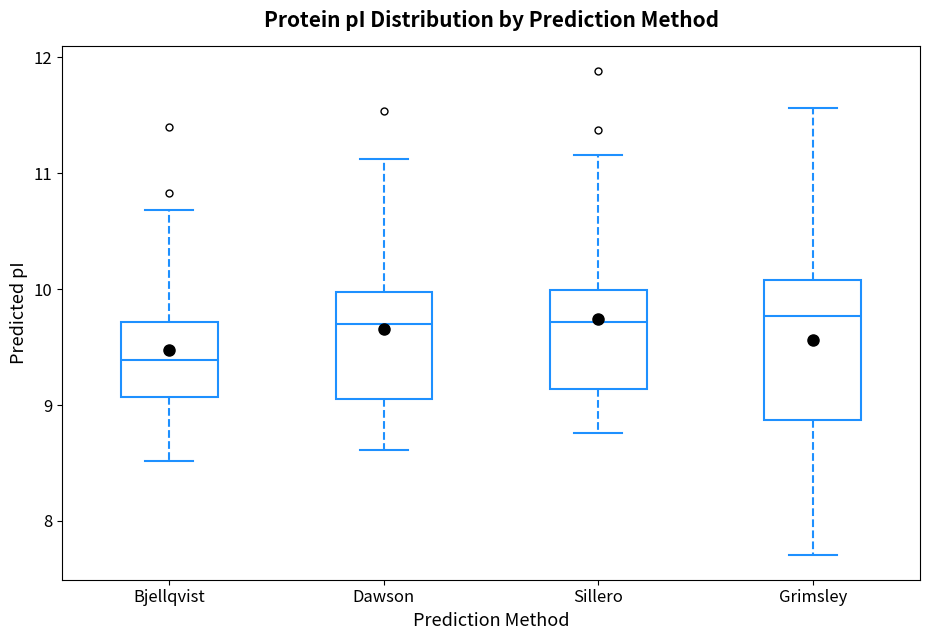

Where is the lower edge of the box for Grimsley on the y-axis? The values are not printed on the chart, so give them approximately, as read against the axis.

8.9